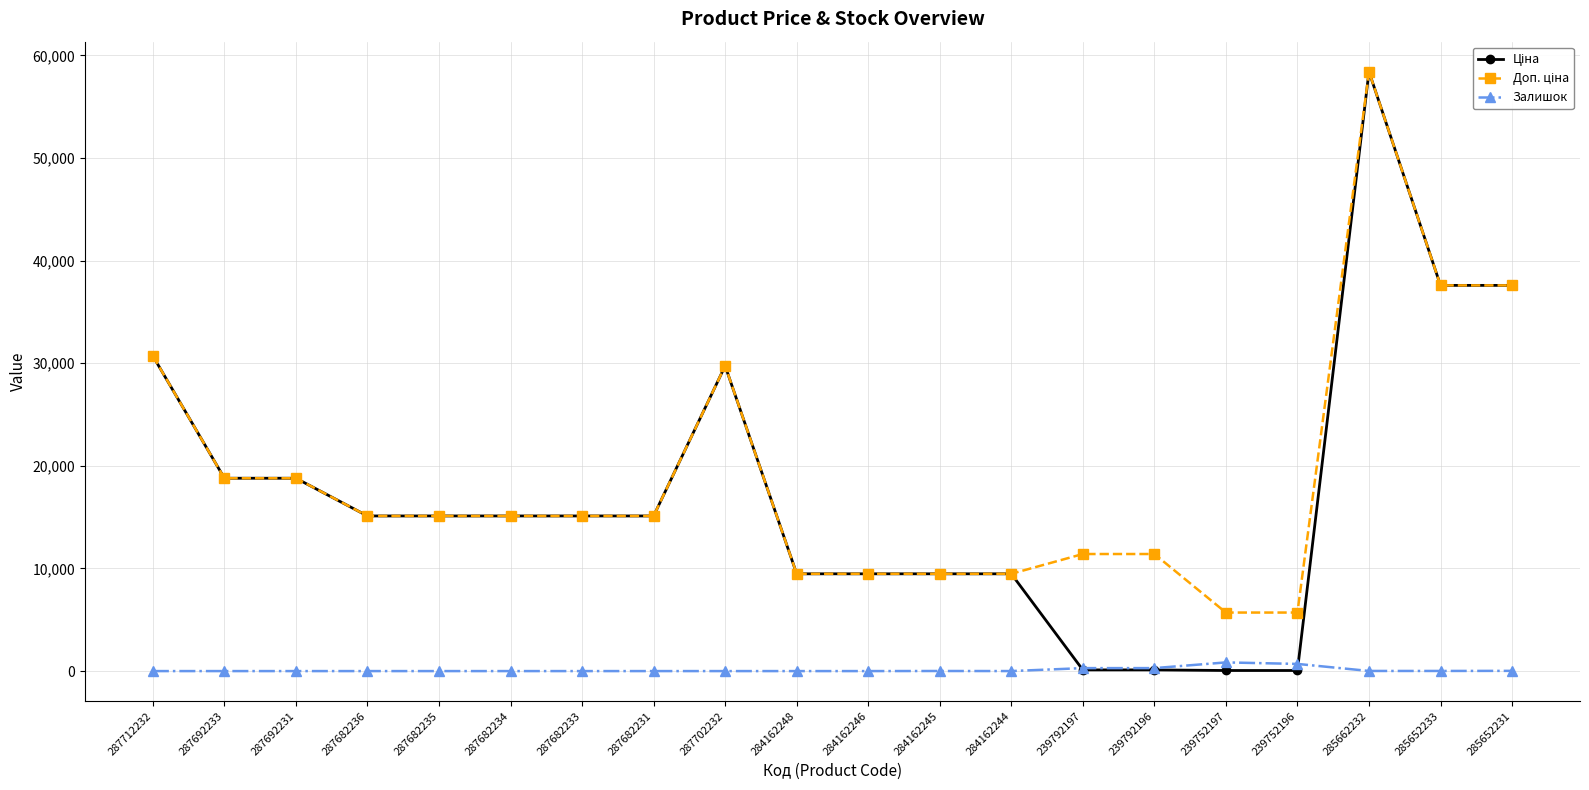

Read the Залишок value at 285652233.

12.0